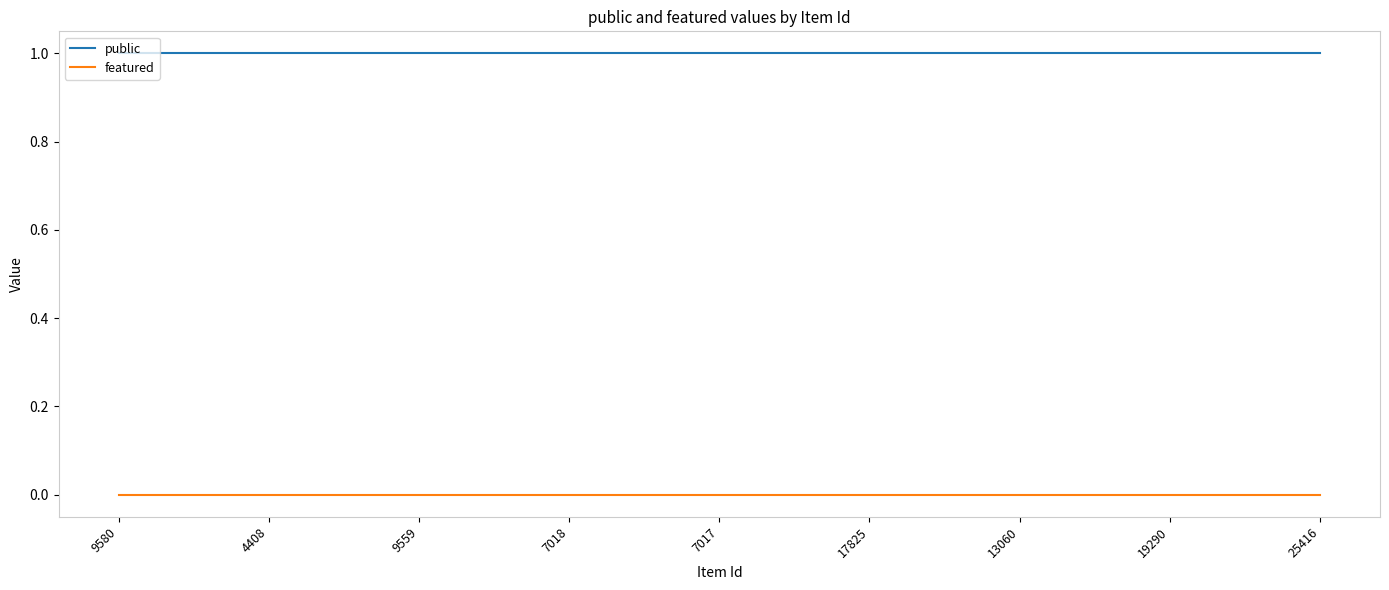

Is the value of public at 7017 greater than the value of featured at 7017?

Yes